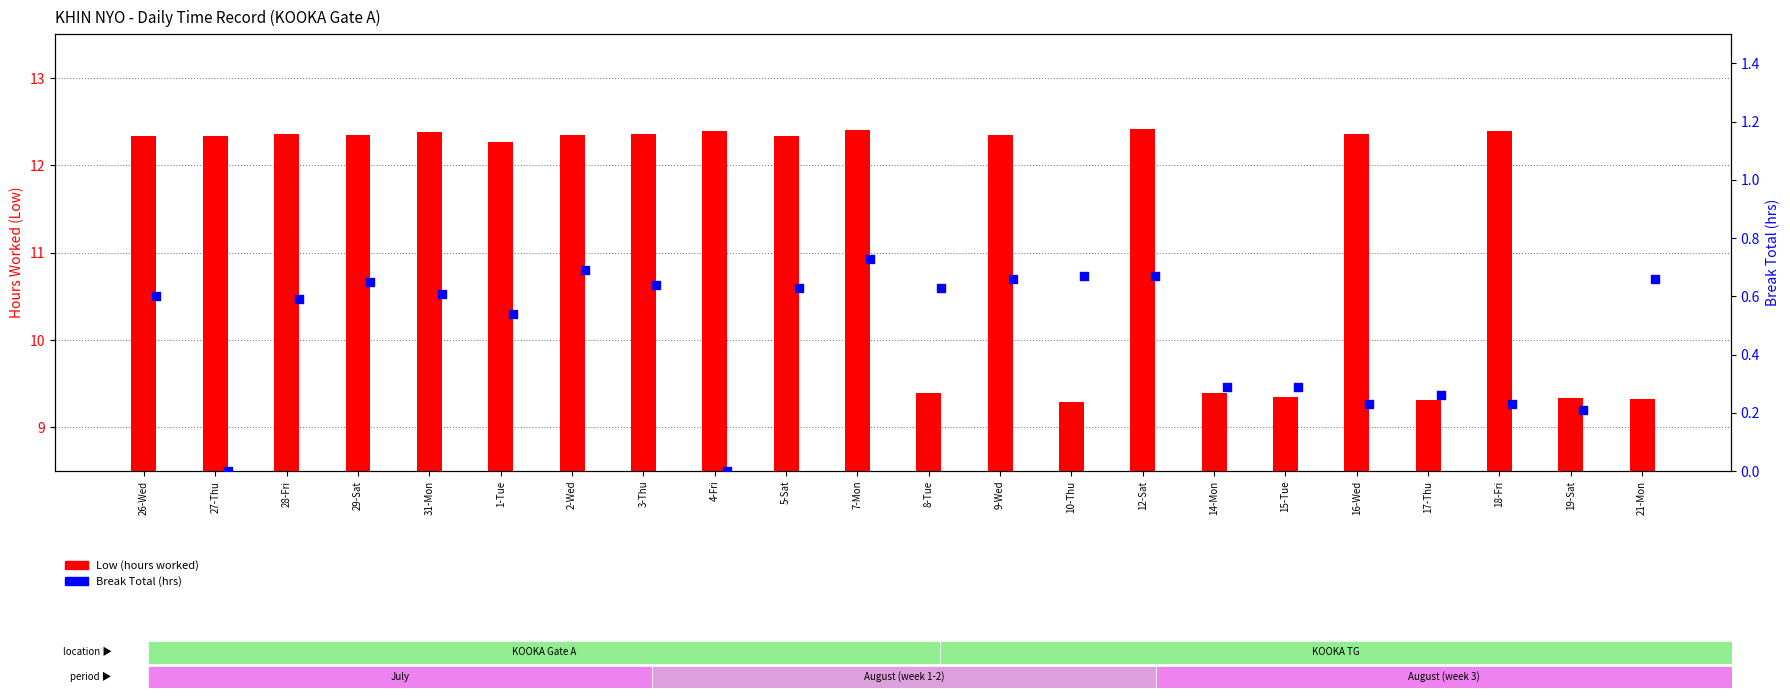

Which series has the widest spread of Y values?

Low (hours worked)